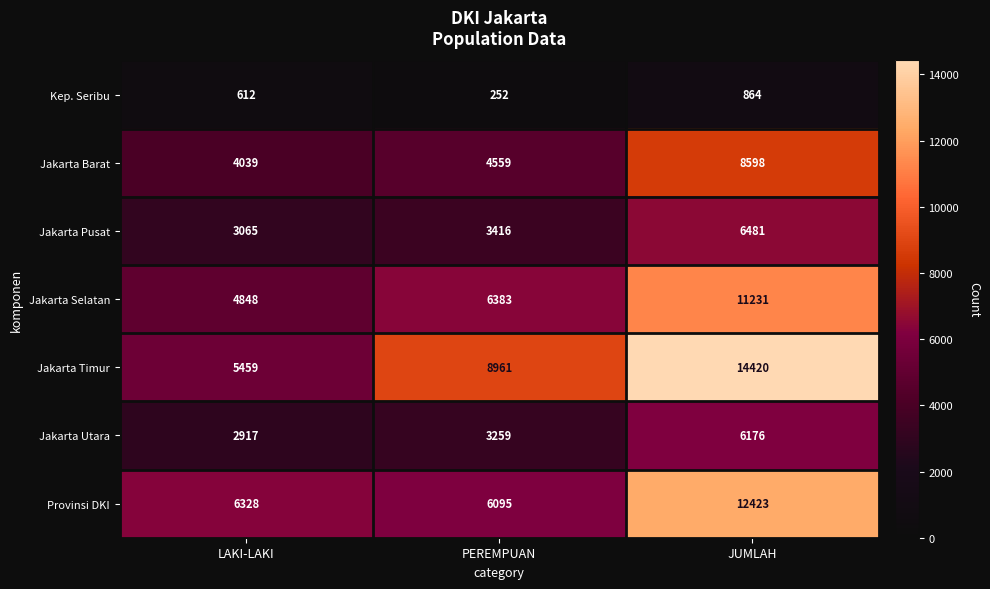

How many values in the Provinsi DKI series are below 6328?

1